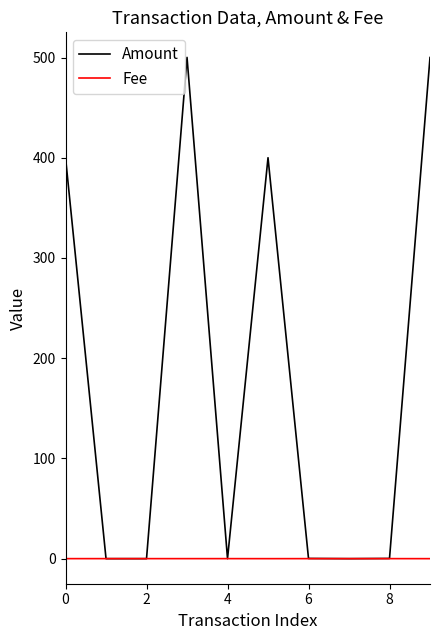

How many Fee values are between 0 and 1?

10